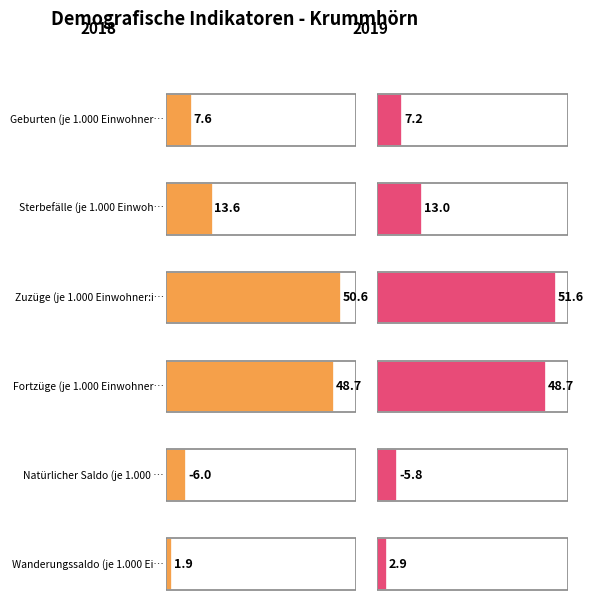

Where is Wanderungssaldo (je 1.000 Einwohner:innen) nearest to the value 2?

2018